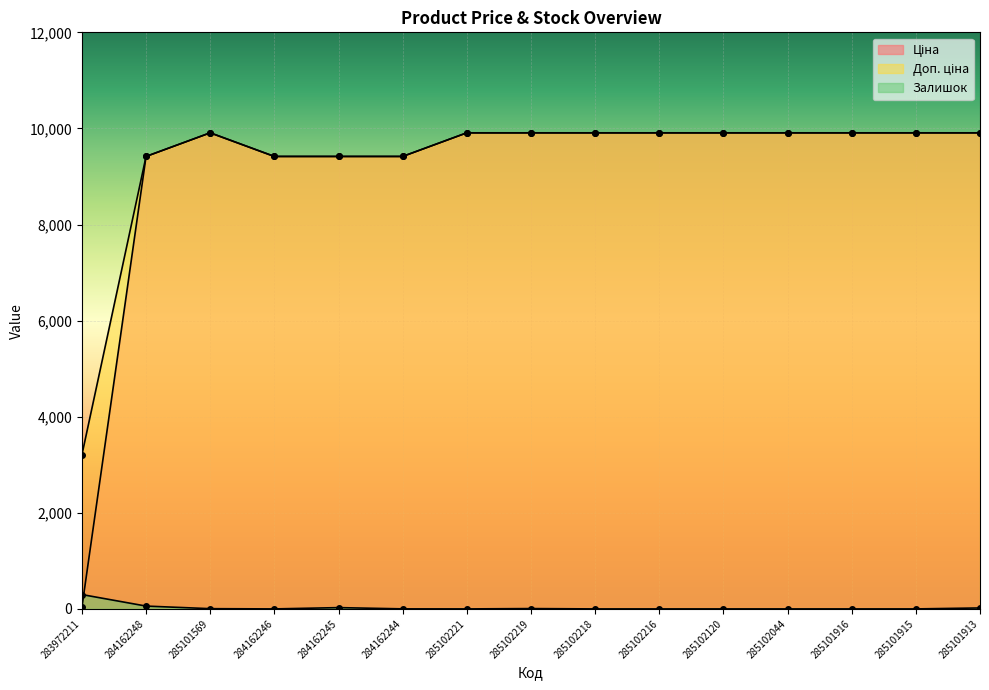

Reading right to left, what are all the values shown in this chart?

Ціна: 285101913=9908.5	285101915=9908.5	285101916=9908.5	285102044=9908.5	285102120=9908.5	285102216=9908.5	285102218=9908.5	285102219=9908.5	285102221=9908.5	284162244=9416.9	284162245=9416.9	284162246=9416.9	285101569=9908.5	284162248=9416.9	283972211=32.0
Доп. ціна: 285101913=9908.5	285101915=9908.5	285101916=9908.5	285102044=9908.5	285102120=9908.5	285102216=9908.5	285102218=9908.5	285102219=9908.5	285102221=9908.5	284162244=9416.9	284162245=9416.9	284162246=9416.9	285101569=9908.5	284162248=9416.9	283972211=3205.0
Залишок: 285101913=20.0	285101915=0.0	285101916=0.0	285102044=0.0	285102120=0.0	285102216=0.0	285102218=0.0	285102219=7.0	285102221=0.0	284162244=1.0	284162245=27.0	284162246=0.0	285101569=5.0	284162248=59.0	283972211=299.0